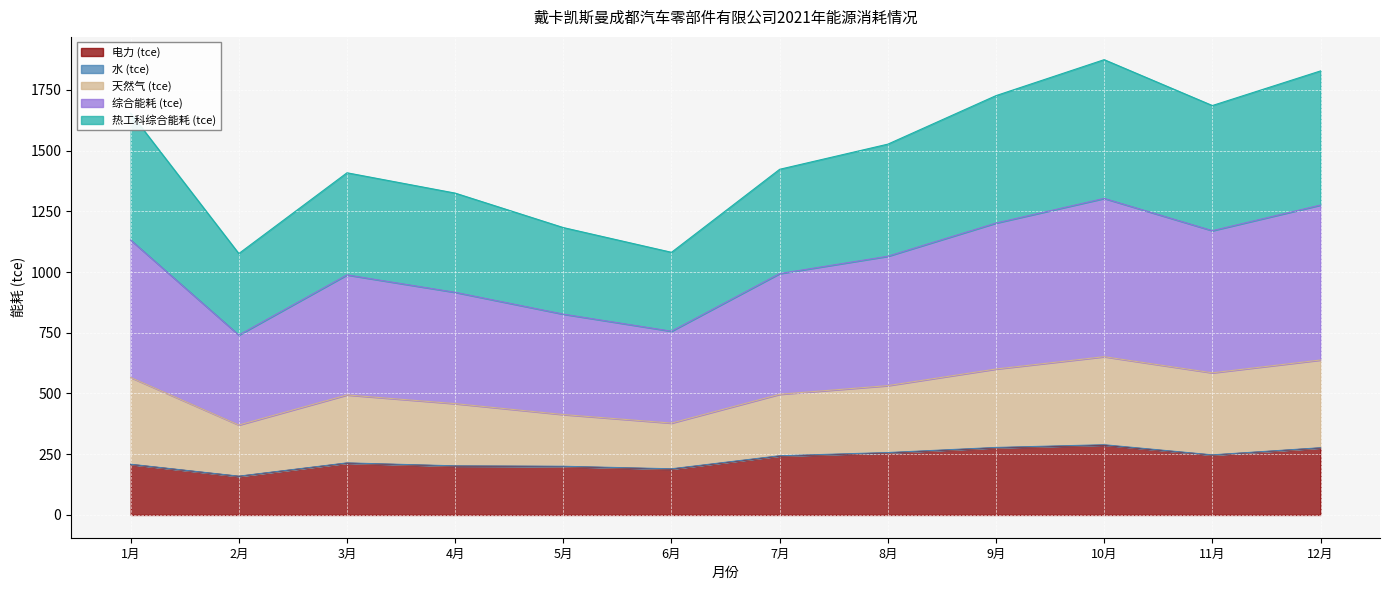

Is it true that 电 (kW·h) equals 60.8 at 7月?

False